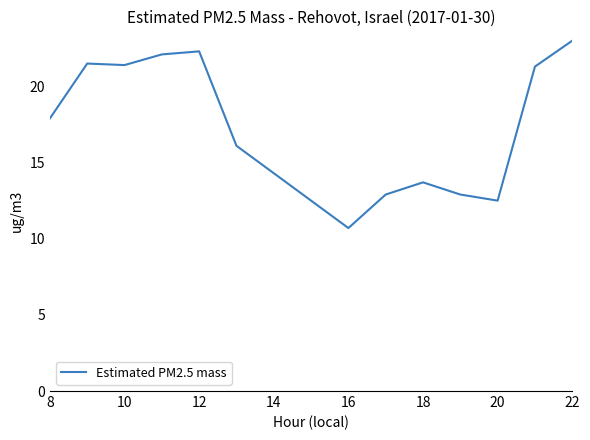

What is the maximum value shown in the chart?

23.0